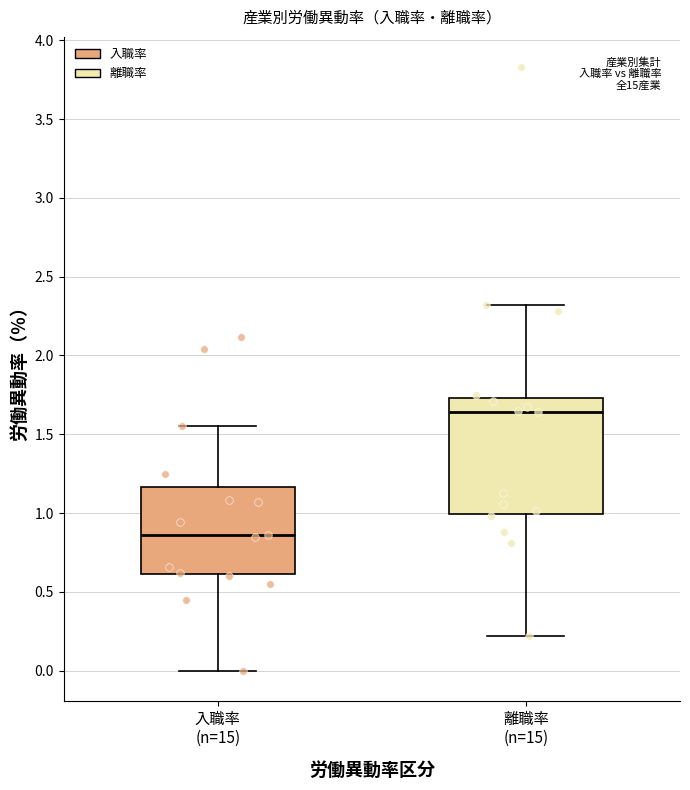

Reading left to right, transcribe this box plot: for each box, give where its median line is, the range the box spans, and where its two whiskers end, as read against the y-axis. The values are not printed on the chart, so give them approximately, as read against the axis.

入職率 (n=15): median 0.85, box 0.60 to 1.15, whiskers 0.00 to 1.55
離職率 (n=15): median 1.65, box 1.00 to 1.75, whiskers 0.20 to 2.30